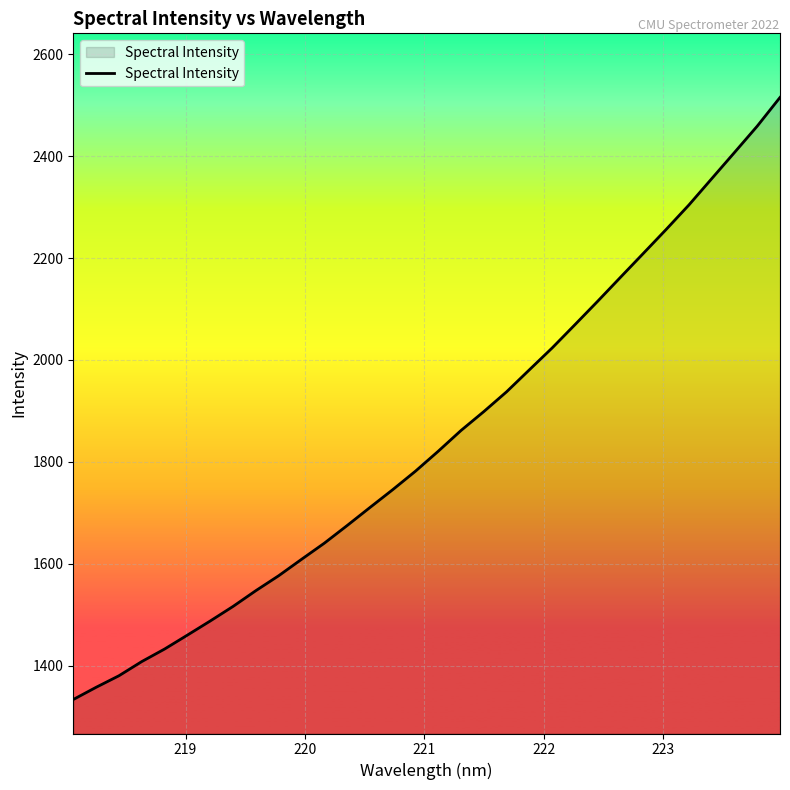

What is the difference between the maximum and minimum values?

1181.0